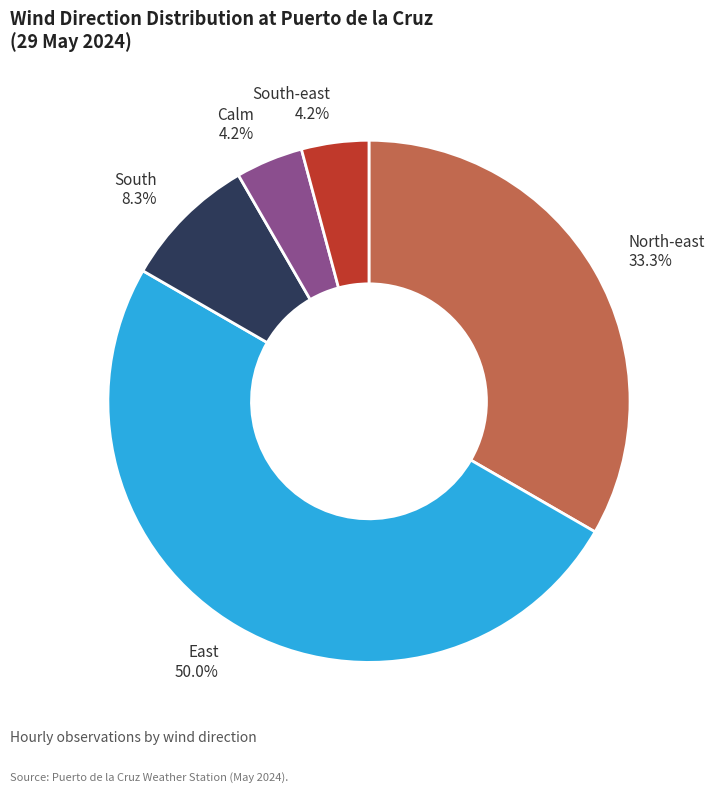

To the nearest percent, what is the average slice percentage?

20%